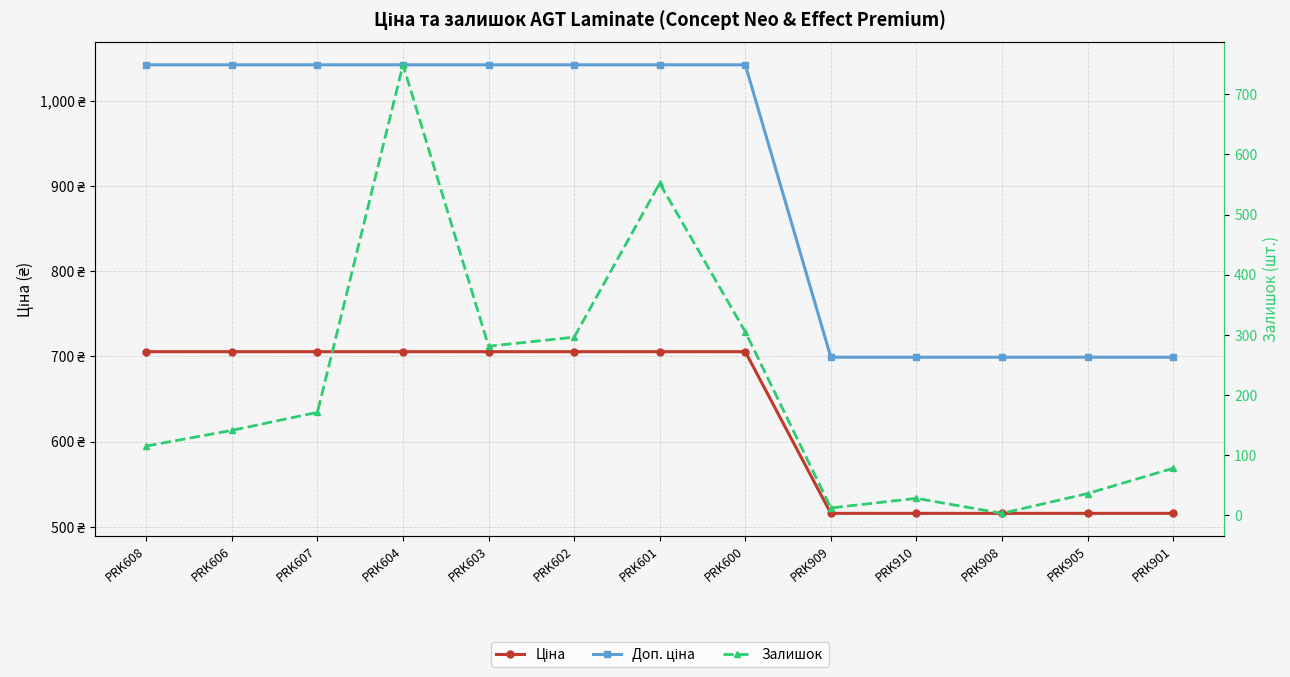

Reading left to right, list all the values displayed in this chart.

Ціна: 705.5	705.5	705.5	705.5	705.5	705.5	705.5	705.5	515.8	515.8	515.8	515.8	515.8
Доп. ціна: 1042.0	1042.0	1042.0	1042.0	1042.0	1042.0	1042.0	1042.0	699.0	699.0	699.0	699.0	699.0
Залишок: 115.0	141.0	171.0	749.0	281.0	296.0	552.0	305.0	12.0	28.0	3.0	36.0	78.0